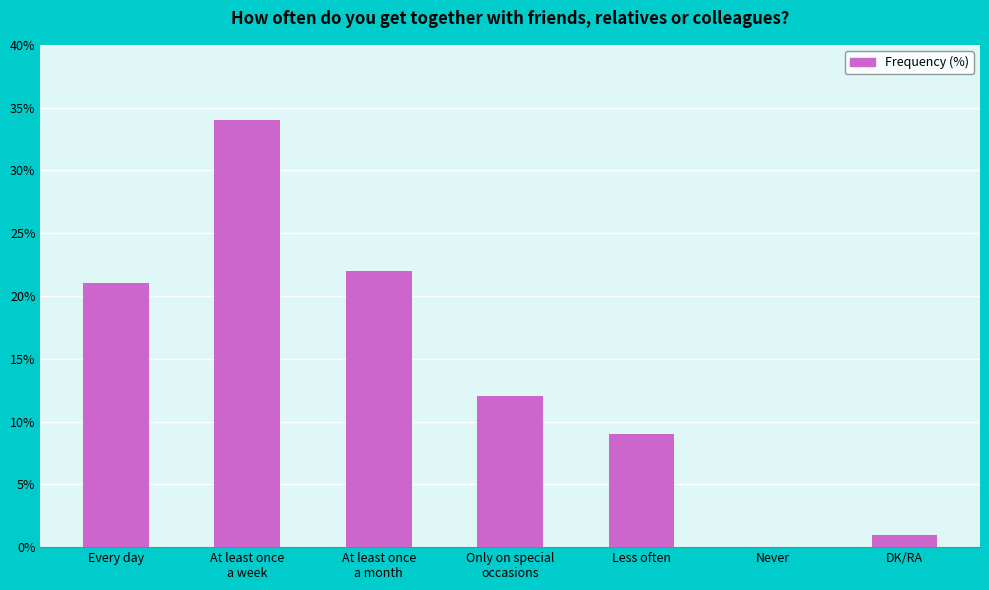

What is the greatest value displayed?

34